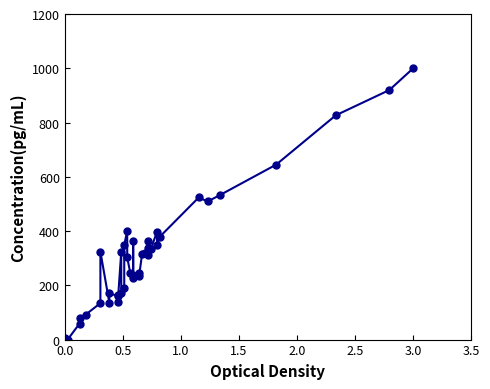

What is the value of the 23rd point from the left?

247.1